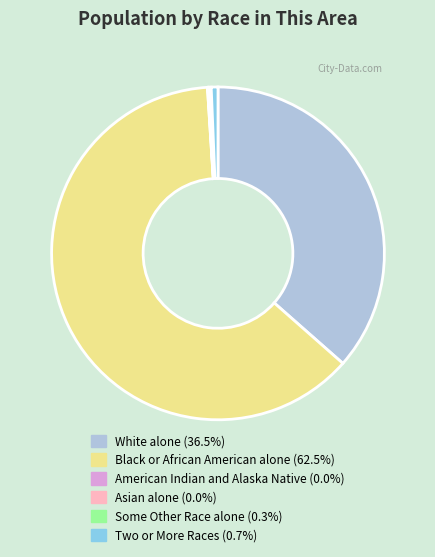

Is there any slice that represents more than half of the pie?

Yes